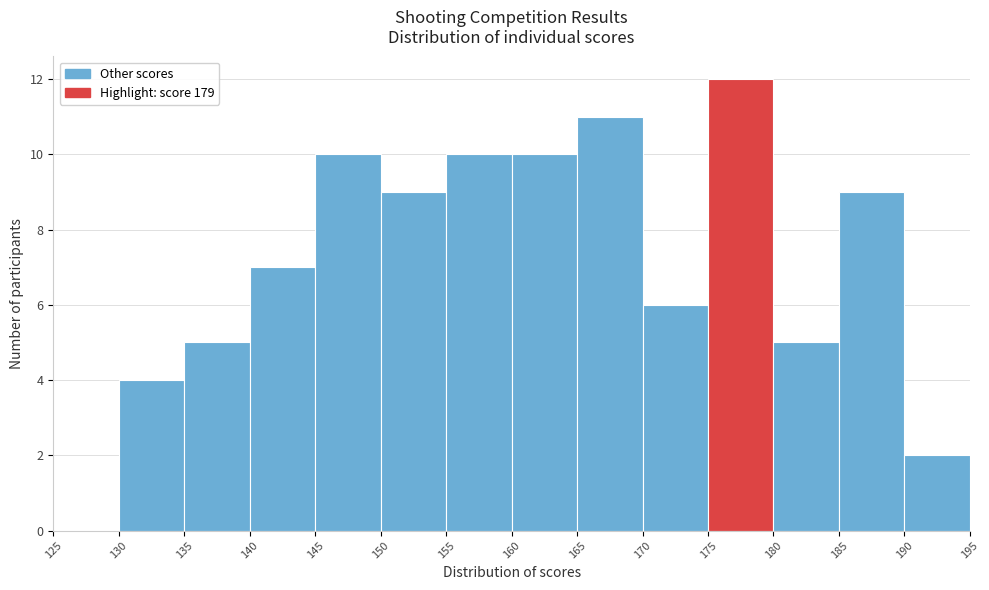

Which range on the x-axis has the tallest bar?

175 to 180